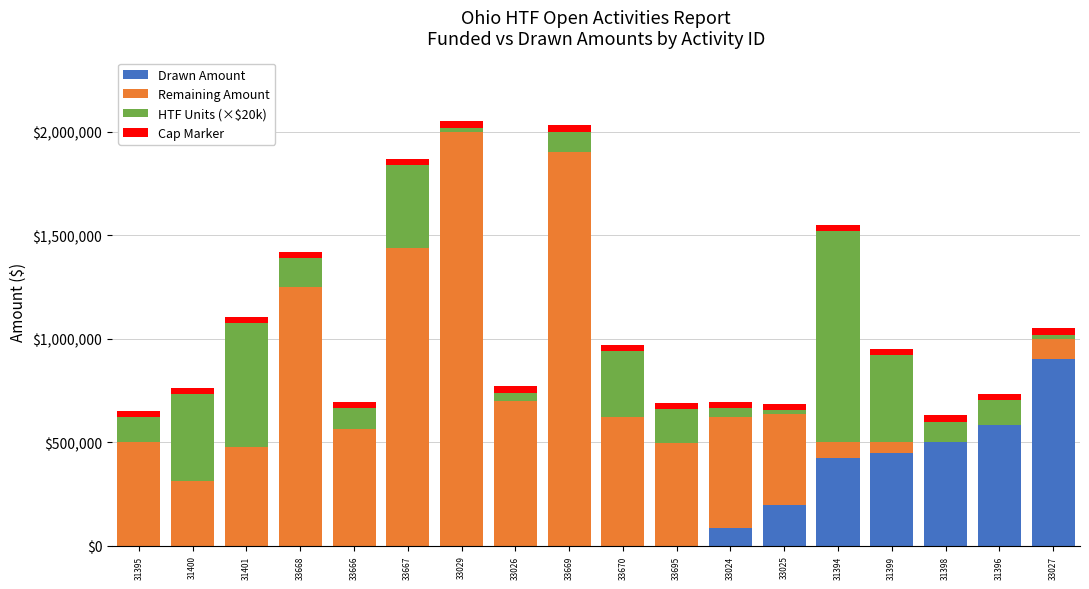

The value of Drawn Amount at 33695 is -309502.4. True or false?

False